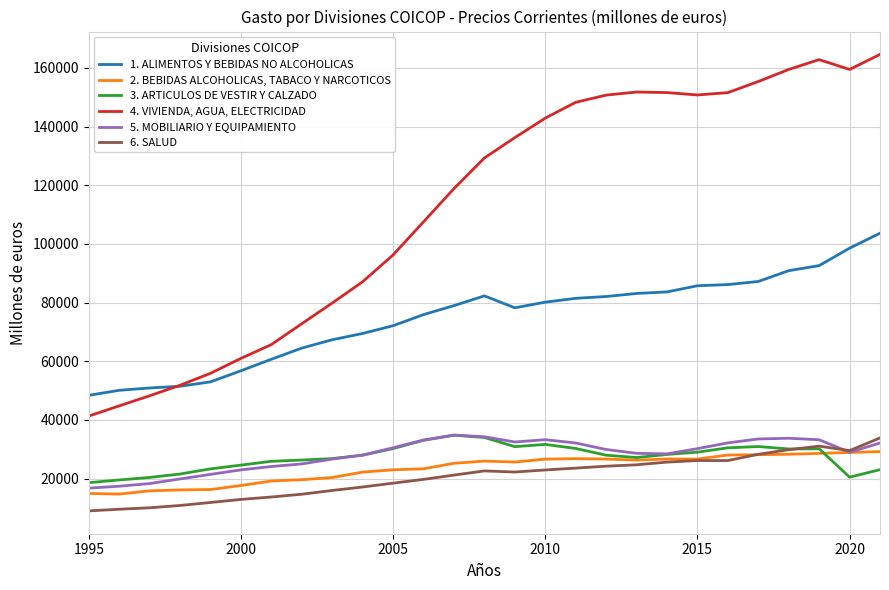

Is this an area chart (filled region under the line)?

No